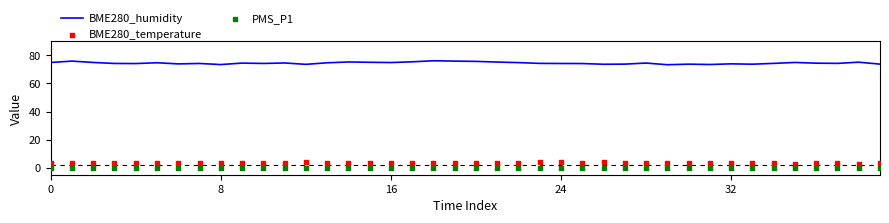

Which series reaches the minimum Y coordinate?

PMS_P1